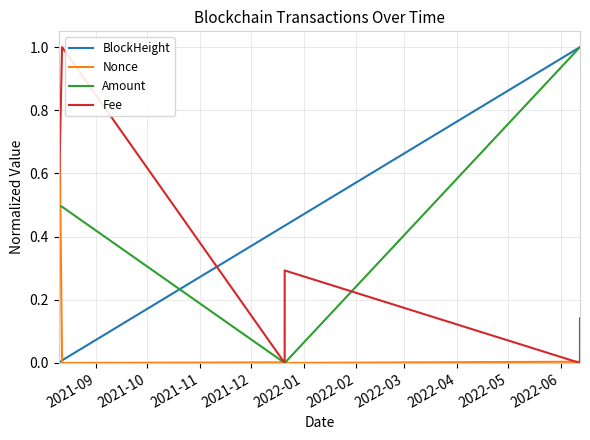

What is the maximum value shown in the chart?

1.0